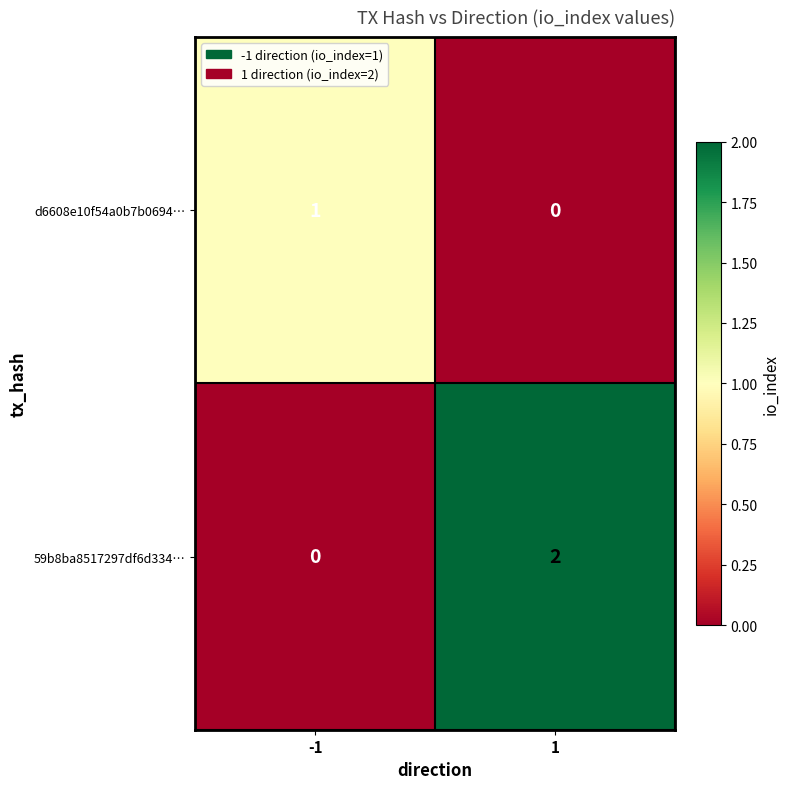

How many series are shown in this chart?

2